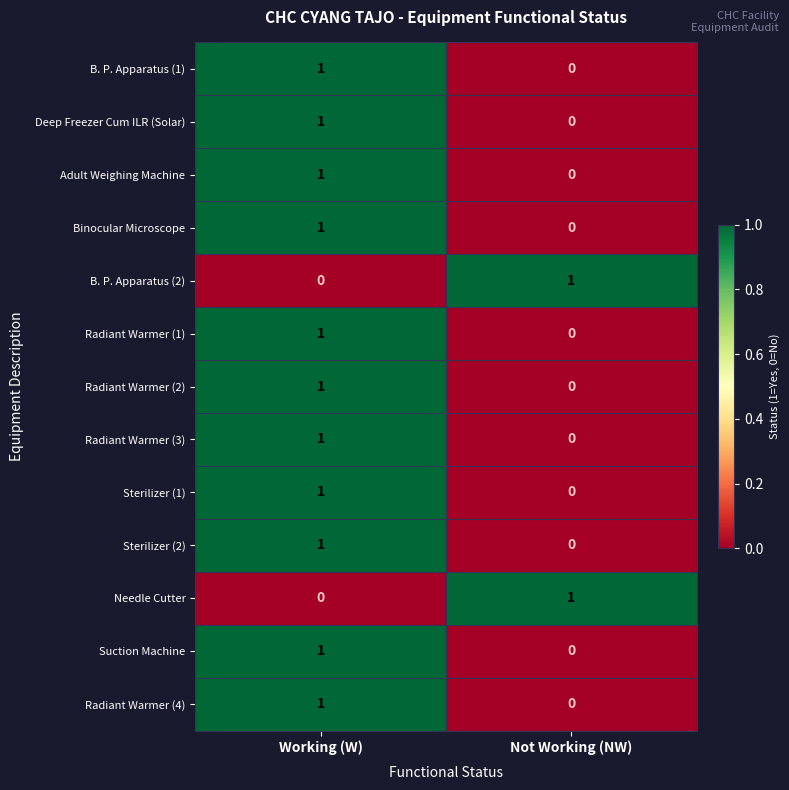

Reading left to right, transcribe all the data shown in this chart.

B. P. Apparatus (1): 1	0
Deep Freezer Cum ILR (Solar): 1	0
Adult Weighing Machine: 1	0
Binocular Microscope: 1	0
B. P. Apparatus (2): 0	1
Radiant Warmer (1): 1	0
Radiant Warmer (2): 1	0
Radiant Warmer (3): 1	0
Sterilizer (1): 1	0
Sterilizer (2): 1	0
Needle Cutter: 0	1
Suction Machine: 1	0
Radiant Warmer (4): 1	0